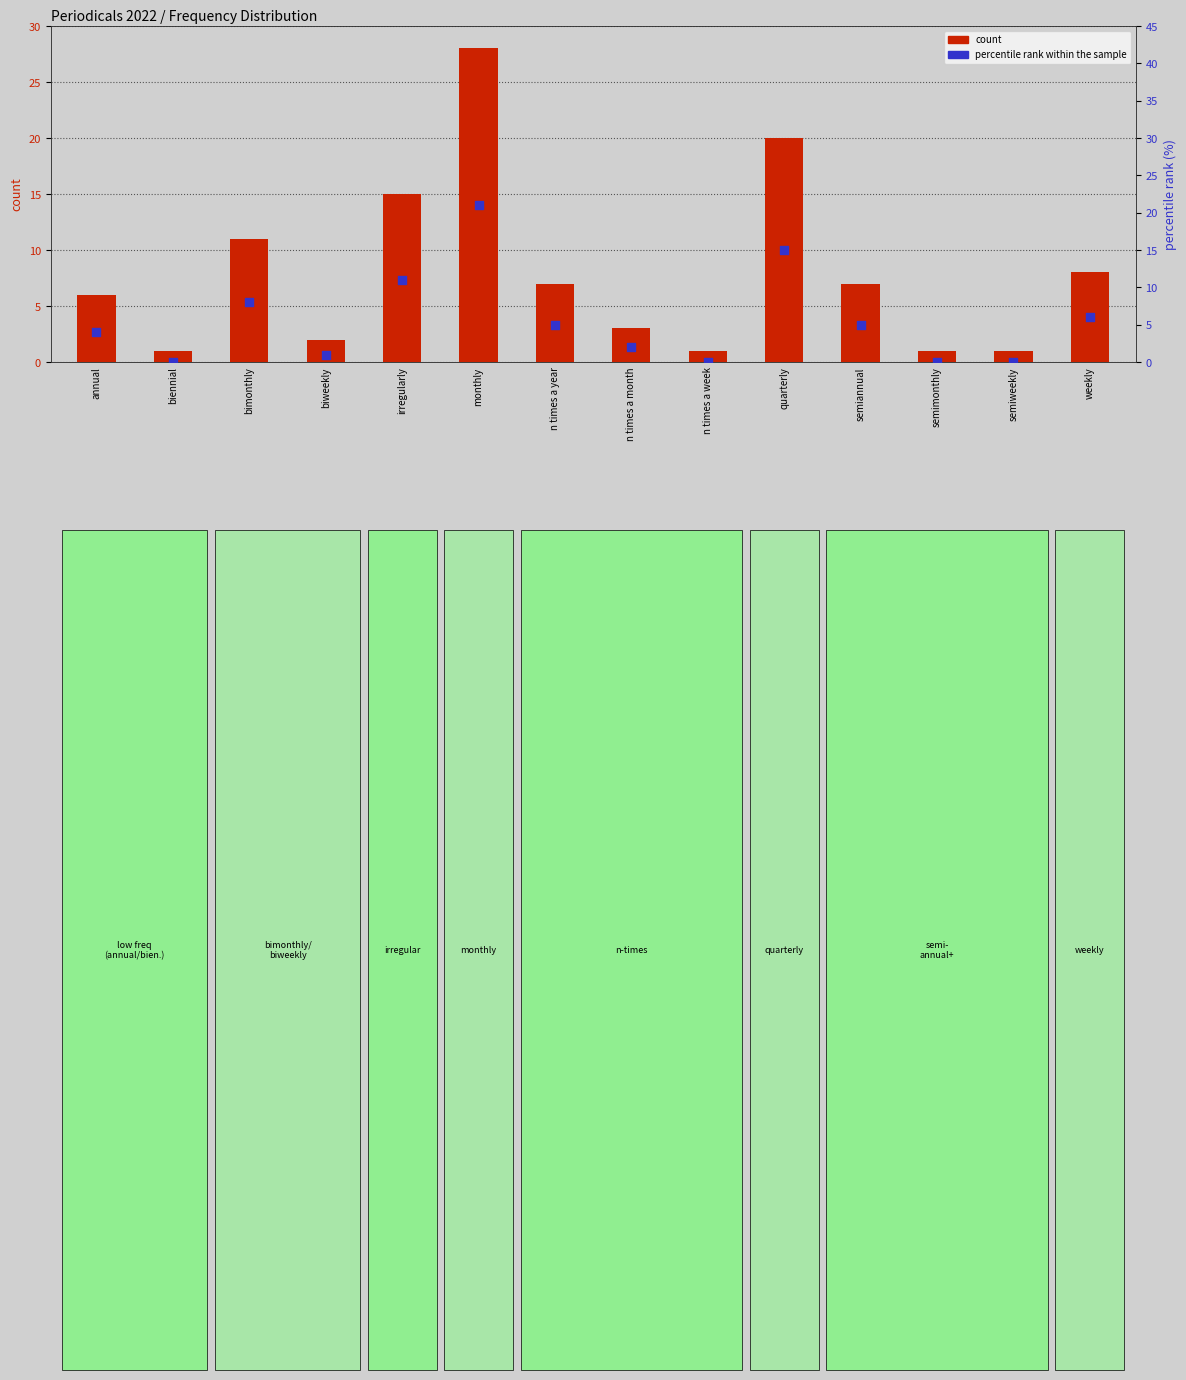

What are all the series names shown in the legend?

count, percentile rank within the sample